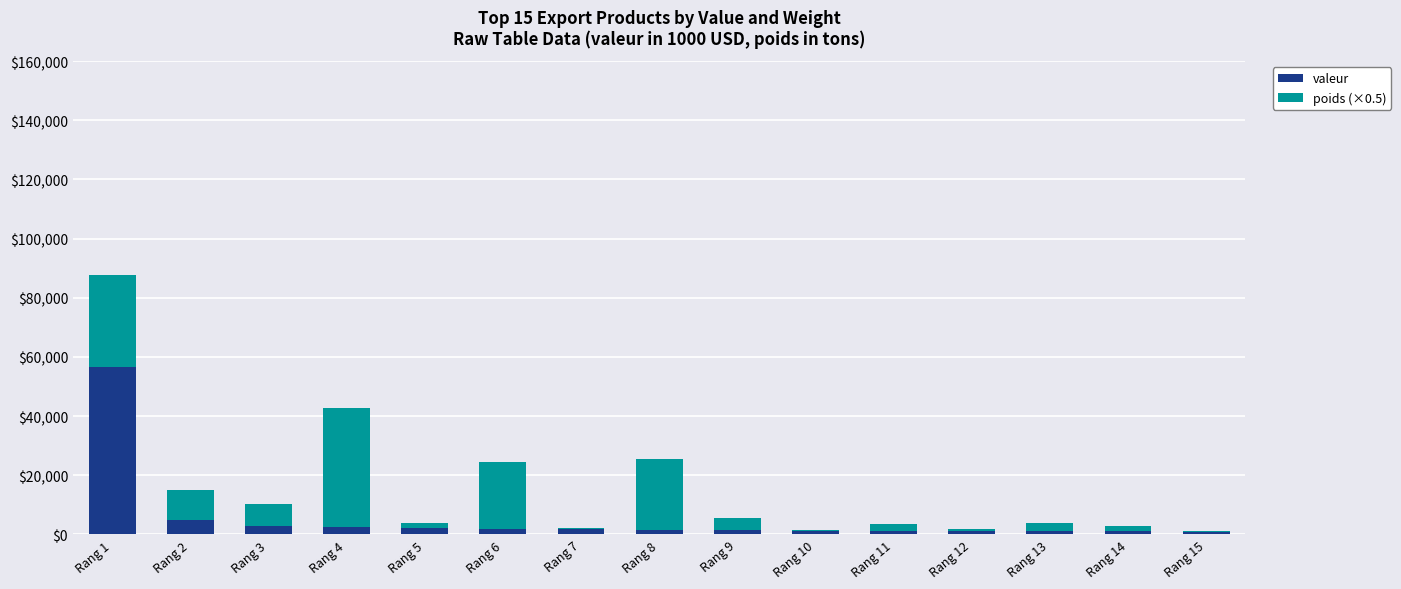

Does the chart contain stacked bars?

Yes